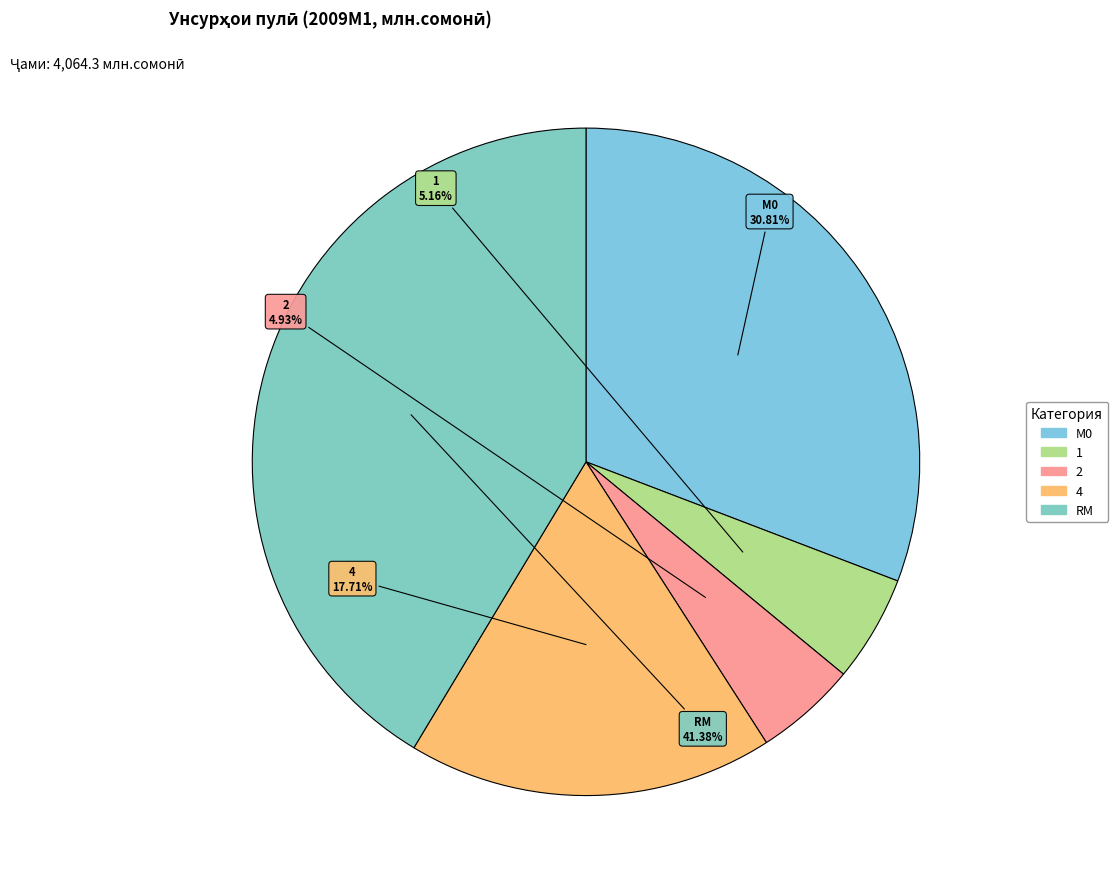

Does any single category account for the majority?

No